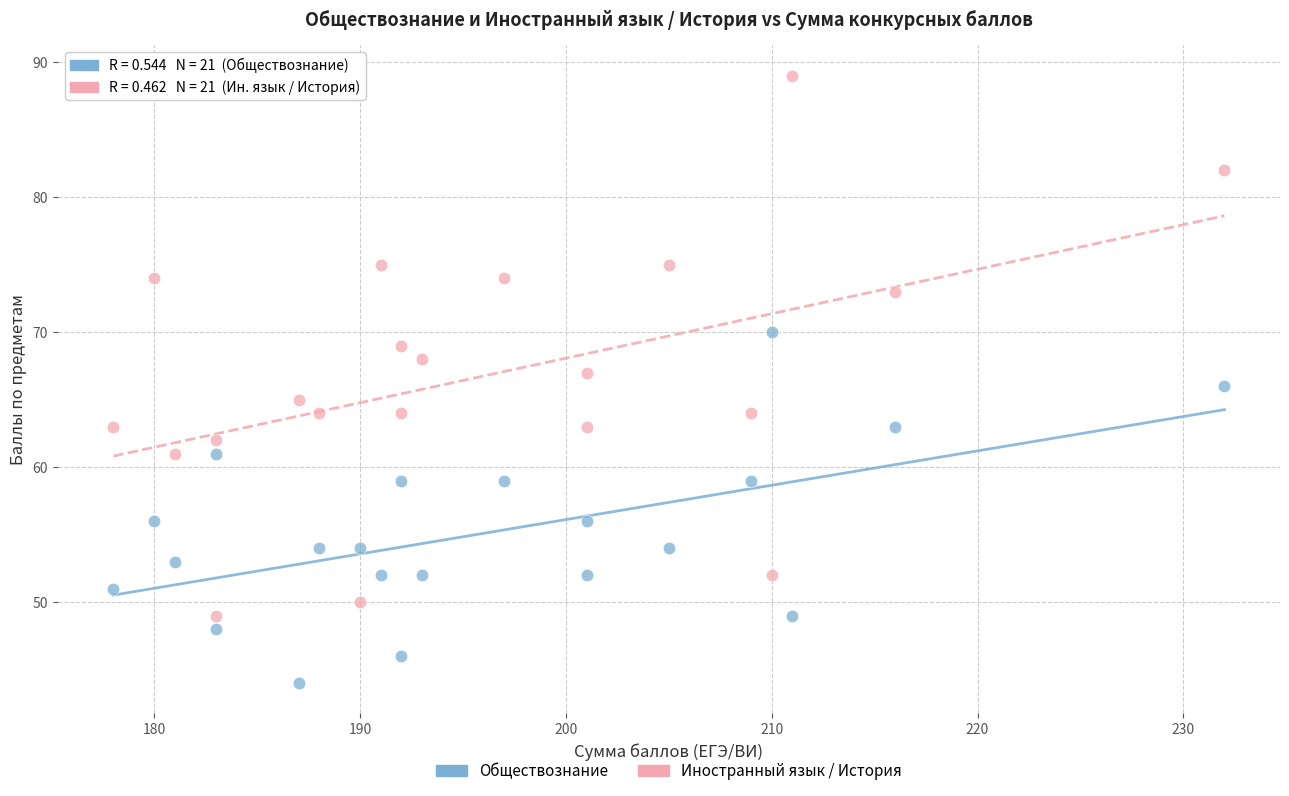

What are all the series names shown in the legend?

Обществознание, Иностранный язык / История